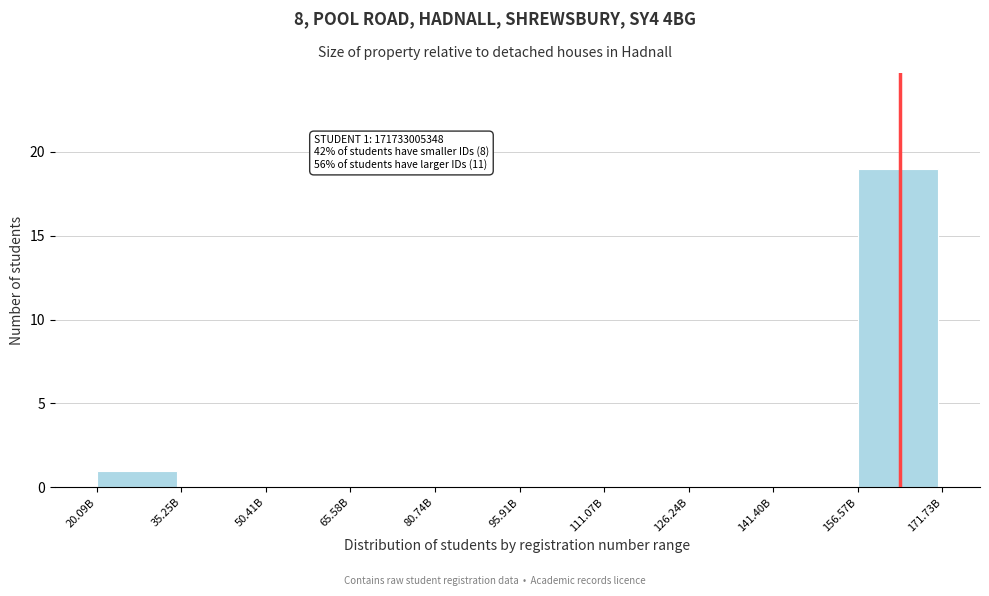

Reading right to left, what are all the values shown in this chart?

156.57B=19	141.40B=0	126.24B=0	111.07B=0	95.91B=0	80.74B=0	65.58B=0	50.41B=0	35.25B=0	20.09B=1